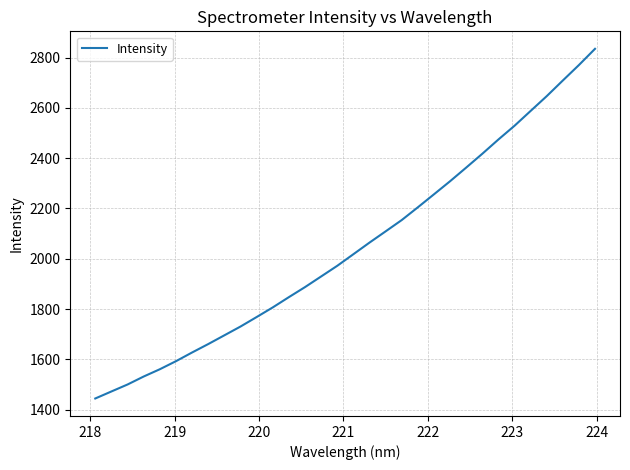

Count the number of data series in this chart.

1